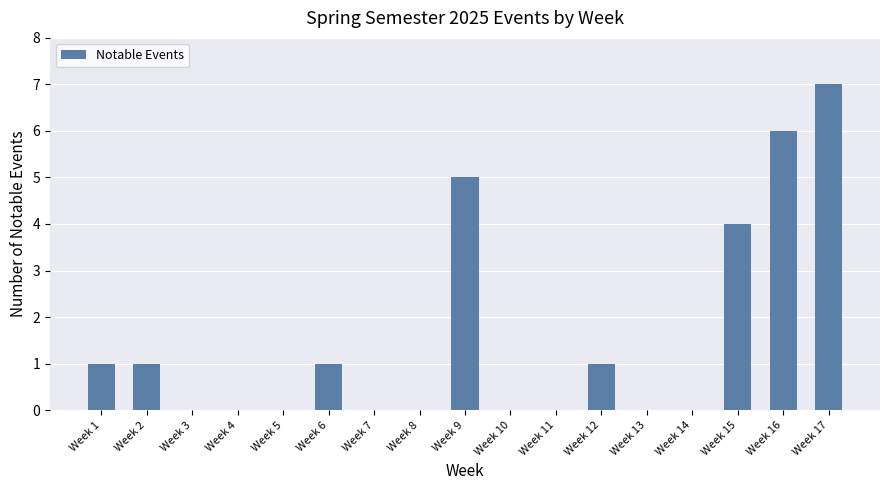

Reading left to right, extract all data points from this chart.

Week 1=1	Week 2=1	Week 3=0	Week 4=0	Week 5=0	Week 6=1	Week 7=0	Week 8=0	Week 9=5	Week 10=0	Week 11=0	Week 12=1	Week 13=0	Week 14=0	Week 15=4	Week 16=6	Week 17=7